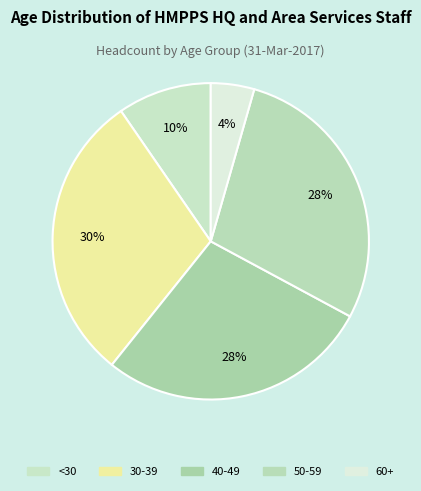

To the nearest percent, what is the difference between the <30 and 40-49 slice percentages?

18%